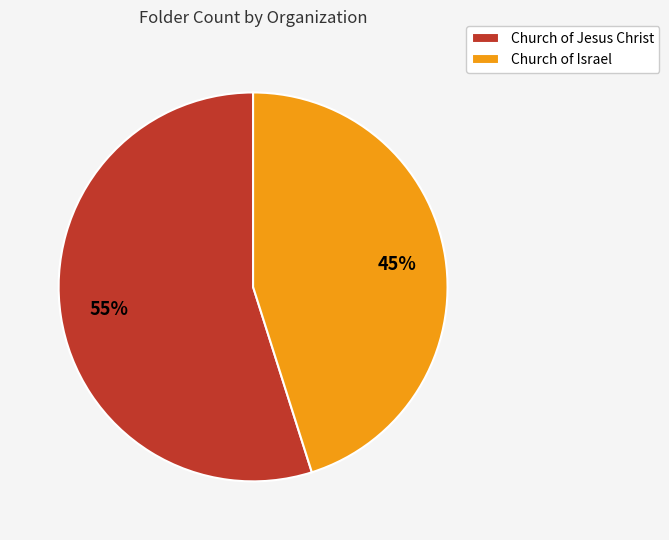

Count the number of slices in the pie.

2